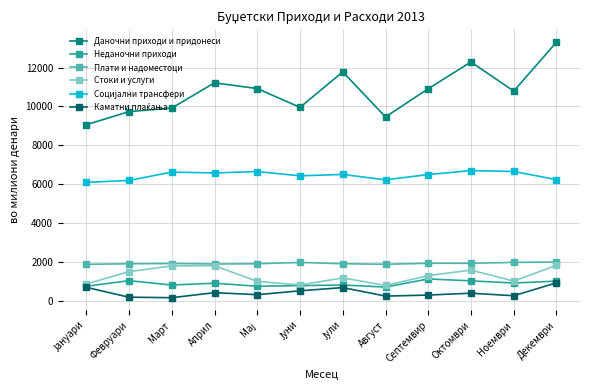

What is the average value of the Даночни приходи и придонеси series?

10776